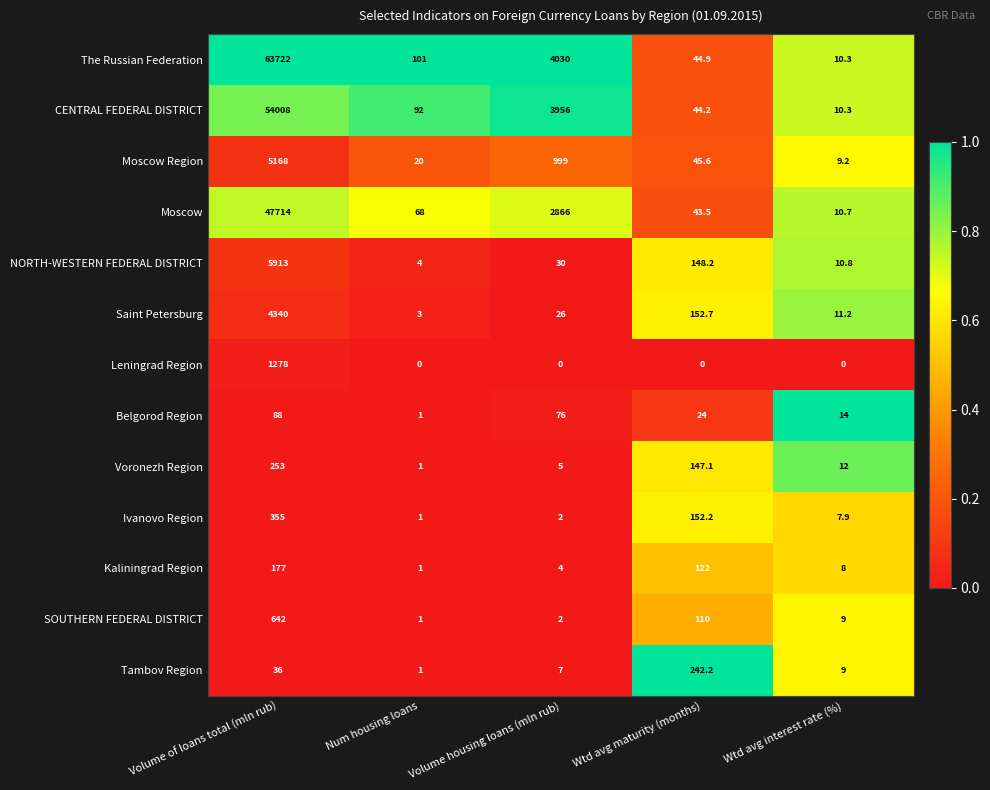

What is the total value across all series at Num housing loans?

294.0